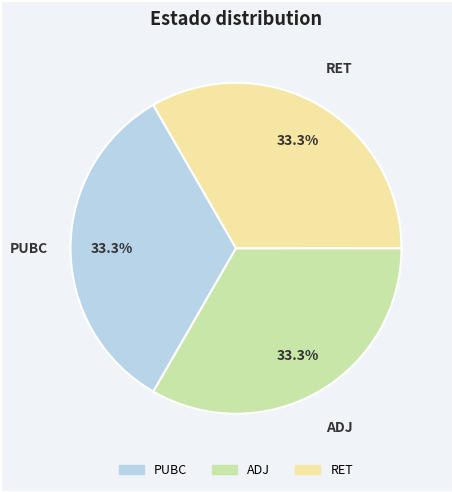

Count the number of slices in the pie.

3